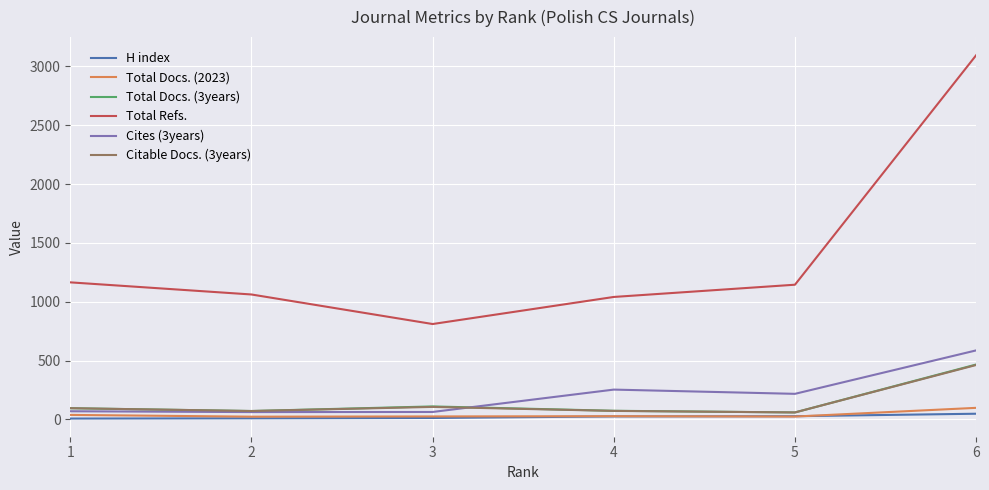

The value of H index at 4 is 26. True or false?

True